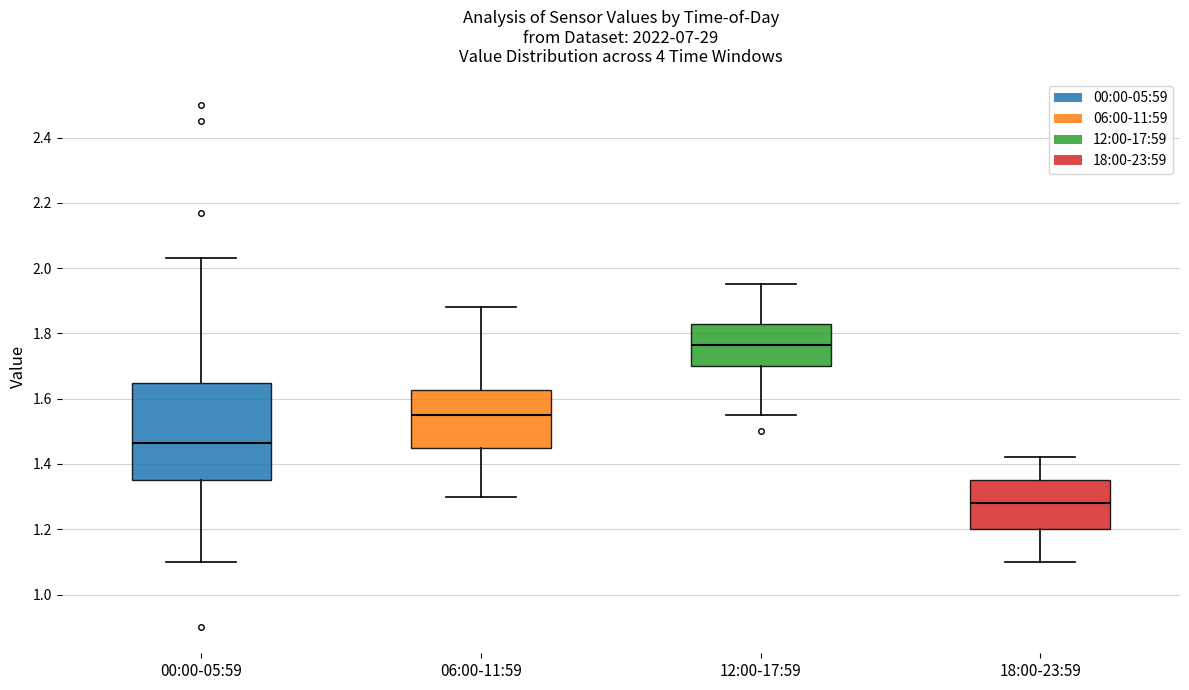

Which box's median line is the lowest?

18:00-23:59